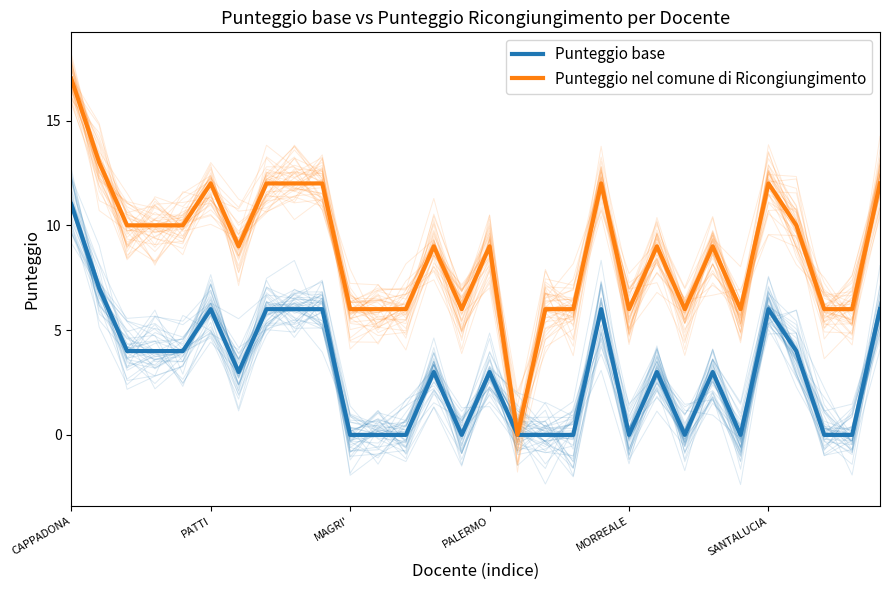

Rank the series by their average value, from highest to lowest.

Punteggio nel comune di Ricongiungimento, Punteggio base